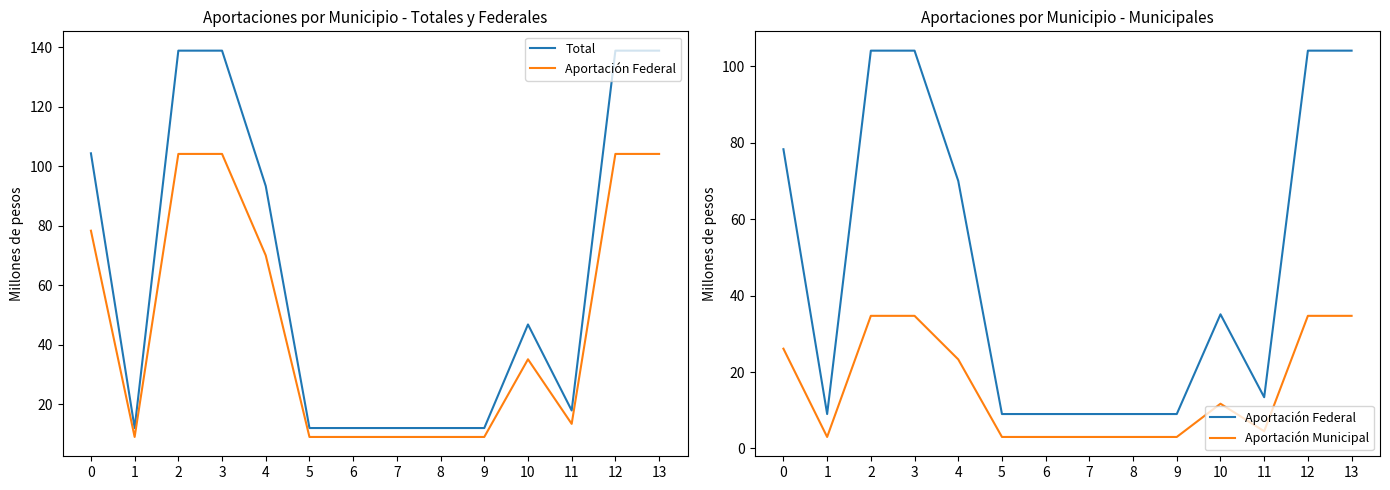

What is the spread (max minus min) of values at 5?

9.0